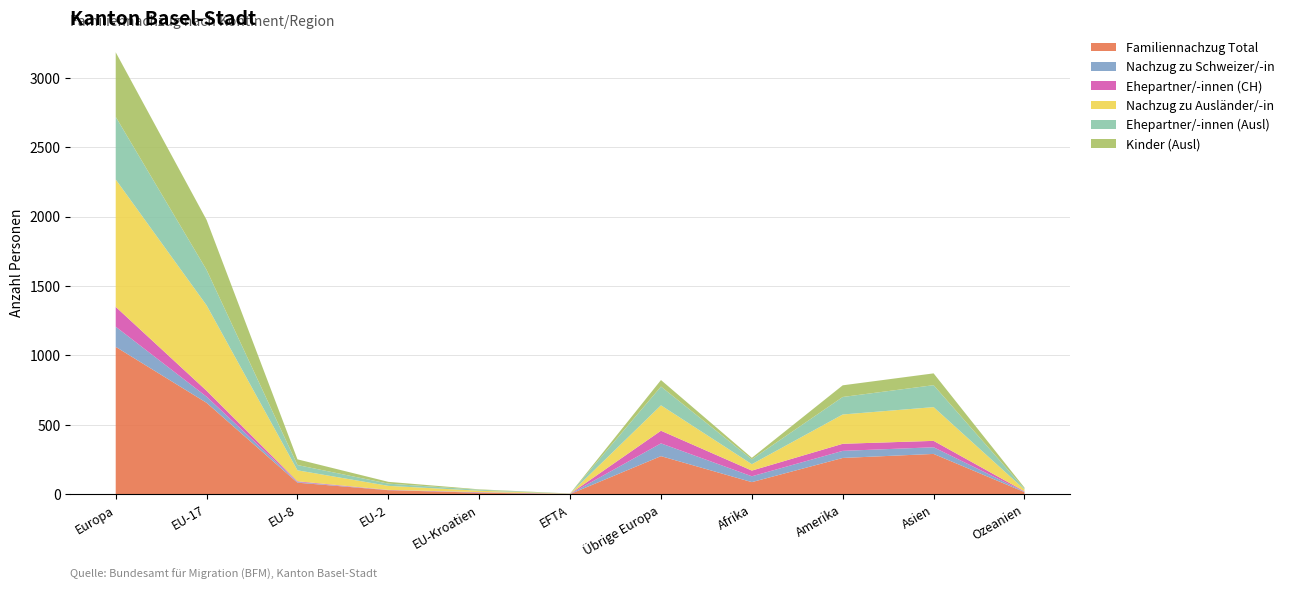

Reading right to left, list all the values displayed in this chart.

Familiennachzug Total: Ozeanien=16	Asien=291	Amerika=262	Afrika=88	Übrige Europa=275	EFTA=2	EU-Kroatien=12	EU-2=30	EU-8=84	EU-17=659	Europa=1062
Nachzug zu Schweizer/-in: Ozeanien=3	Asien=48	Amerika=51	Afrika=42	Übrige Europa=92	EFTA=1	EU-Kroatien=2	EU-2=1	EU-8=5	EU-17=44	Europa=145
Ehepartner/-innen (CH): Ozeanien=3	Asien=46	Amerika=51	Afrika=41	Übrige Europa=91	EFTA=1	EU-Kroatien=2	EU-2=1	EU-8=5	EU-17=43	Europa=143
Nachzug zu Ausländer/-in: Ozeanien=13	Asien=243	Amerika=211	Afrika=46	Übrige Europa=183	EFTA=1	EU-Kroatien=10	EU-2=29	EU-8=79	EU-17=615	Europa=917
Ehepartner/-innen (Ausl): Ozeanien=6	Asien=158	Amerika=126	Afrika=35	Übrige Europa=135	EFTA=0	EU-Kroatien=7	EU-2=16	EU-8=38	EU-17=255	Europa=451
Kinder (Ausl): Ozeanien=7	Asien=85	Amerika=84	Afrika=11	Übrige Europa=47	EFTA=1	EU-Kroatien=3	EU-2=13	EU-8=41	EU-17=360	Europa=465